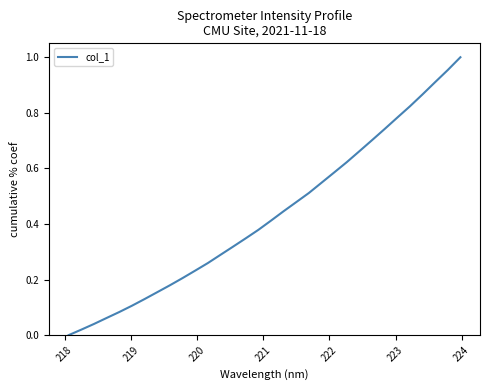

Is this an area chart (filled region under the line)?

No